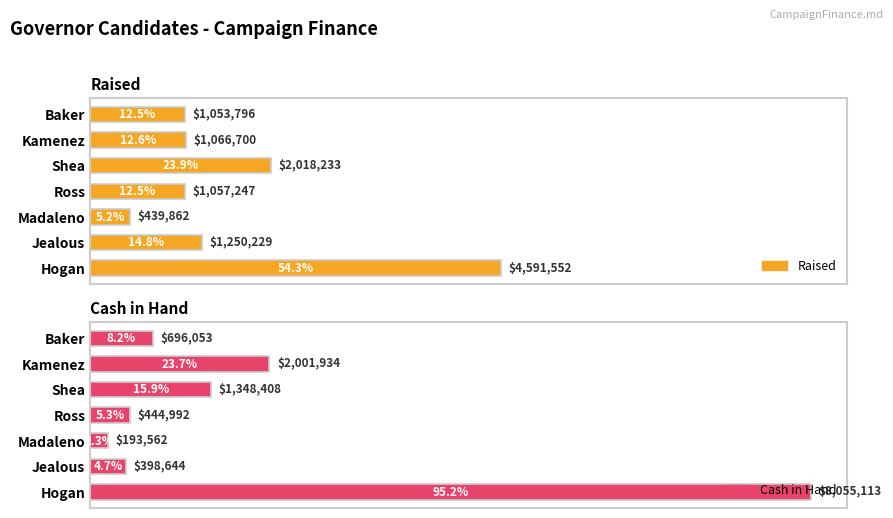

Rank the categories by Cash in Hand value from lowest to highest.

Madaleno, Jealous, Ross, Baker, Shea, Kamenez, Hogan